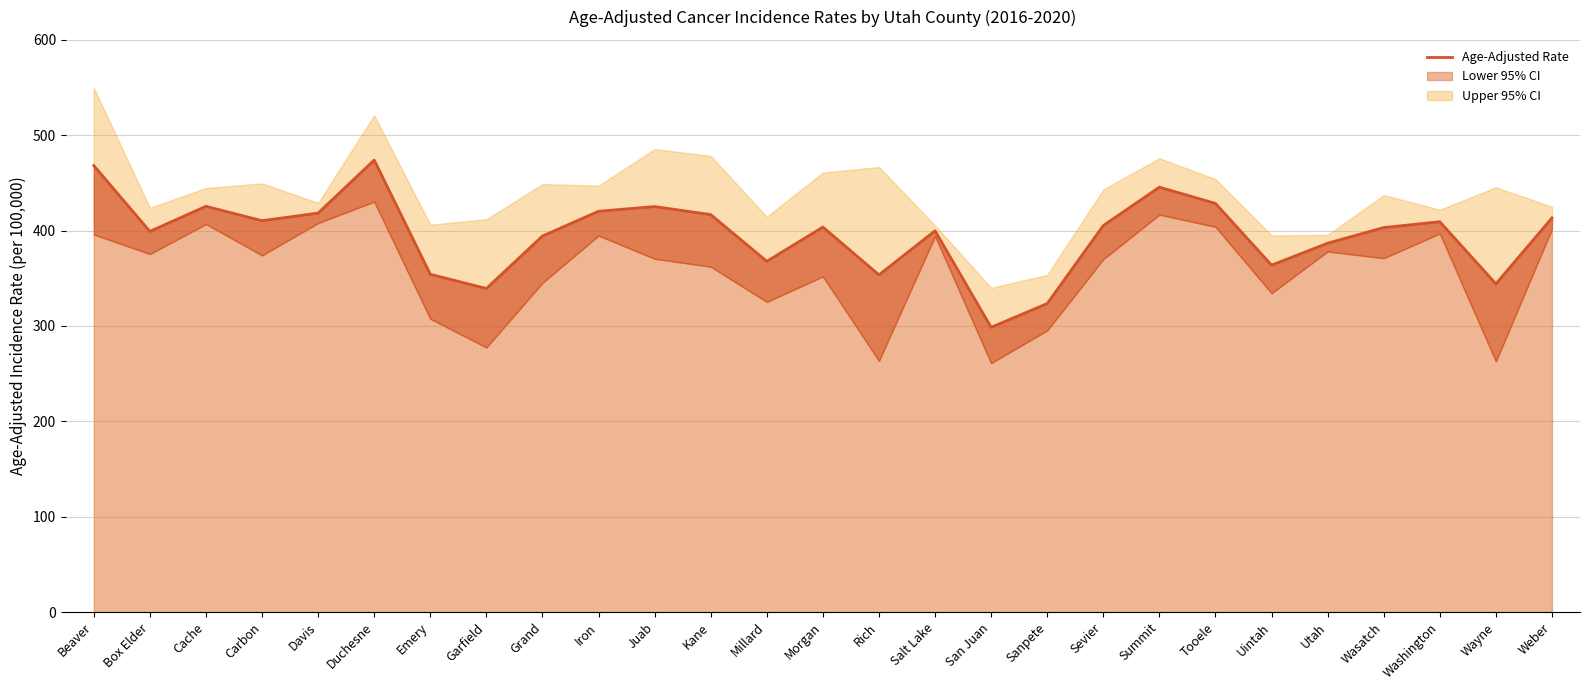

What is the value of the 8th point from the left?

339.3